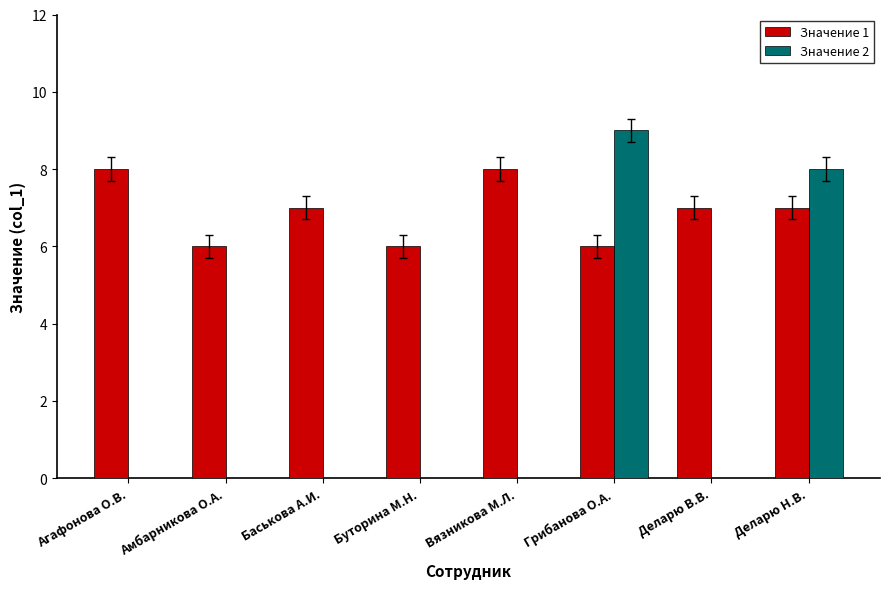

True or false: Значение 1 has a value of 2 at Вязникова М.Л..

False